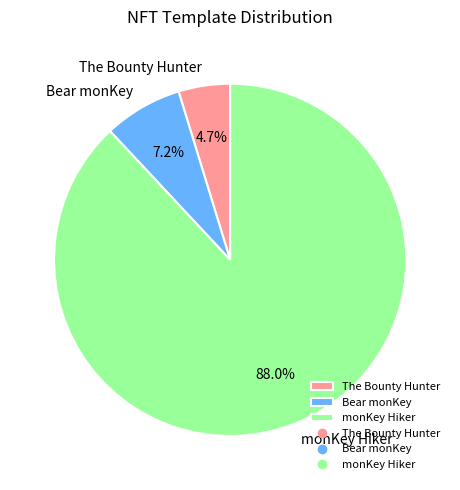

Between Bear monKey and monKey Hiker, which is larger?

monKey Hiker